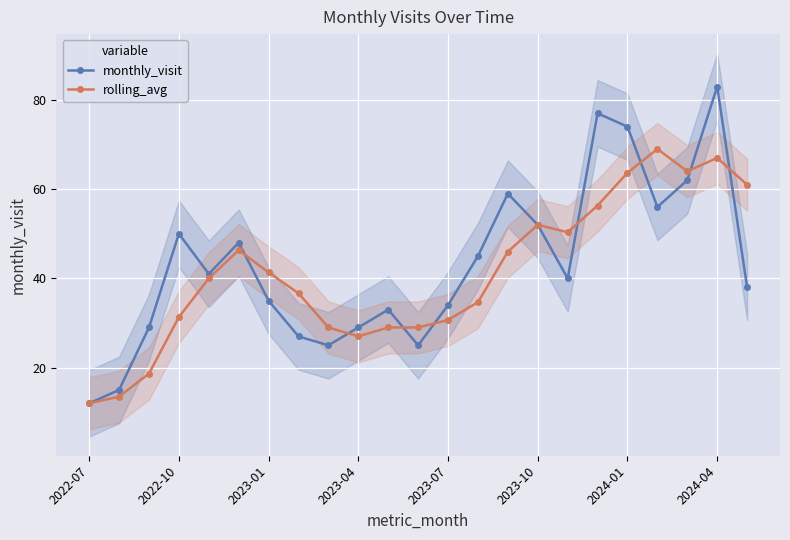

What is the value of the rolling_avg point at the 3rd from the left?

18.7